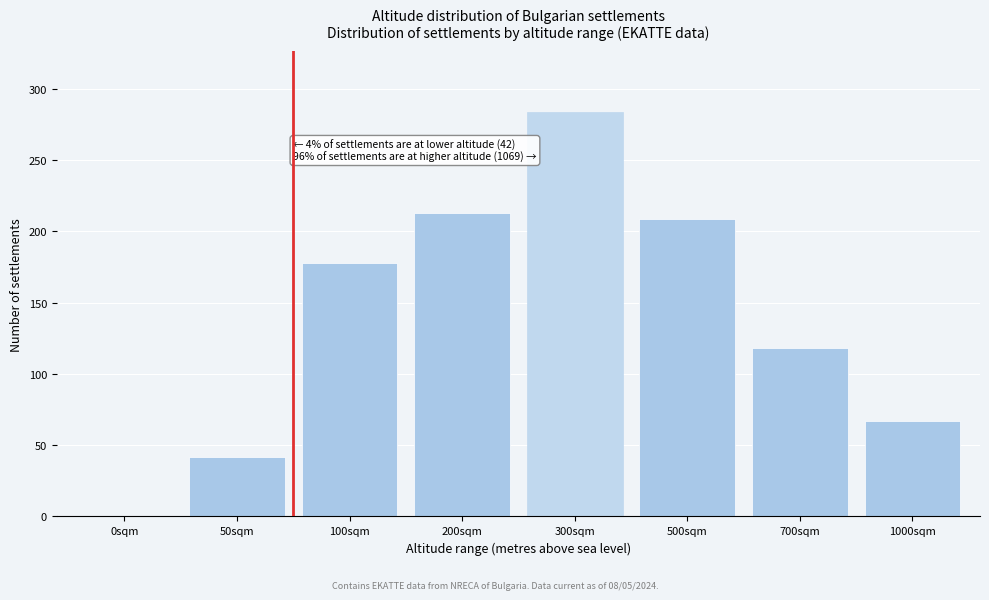

Reading right to left, what are all the values shown in this chart?

1000sqm=67	700sqm=118	500sqm=209	300sqm=284	200sqm=213	100sqm=178	50sqm=42	0sqm=0